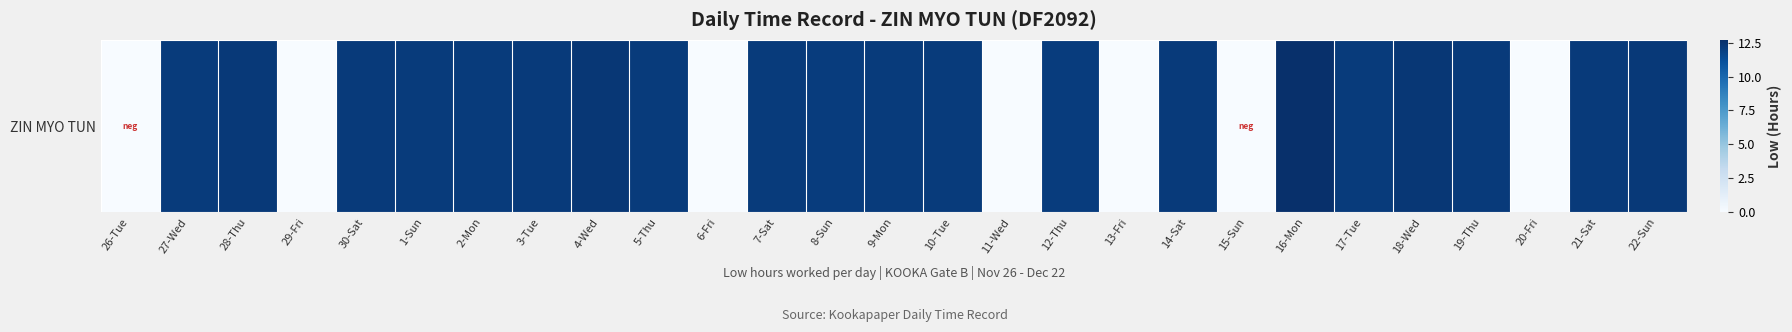

True or false: the data shows 2.9 at 22-Sun.

False